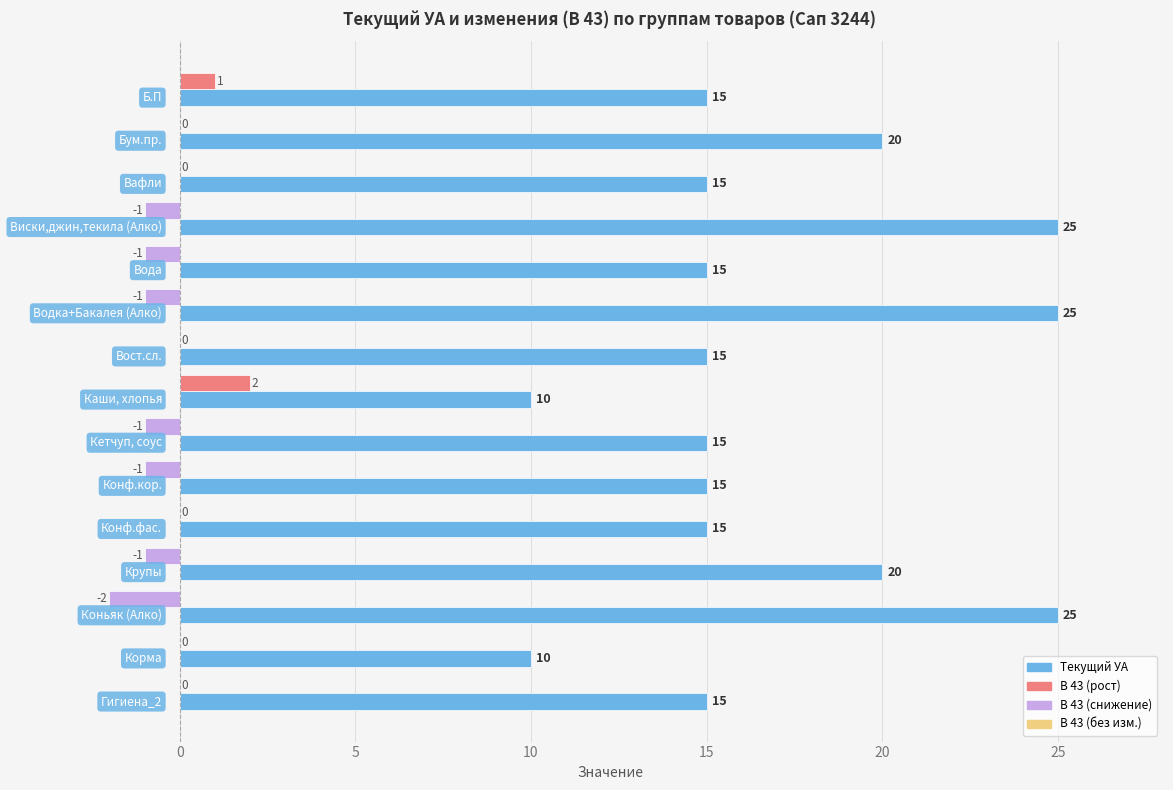

What is the maximum value shown in the chart?

25